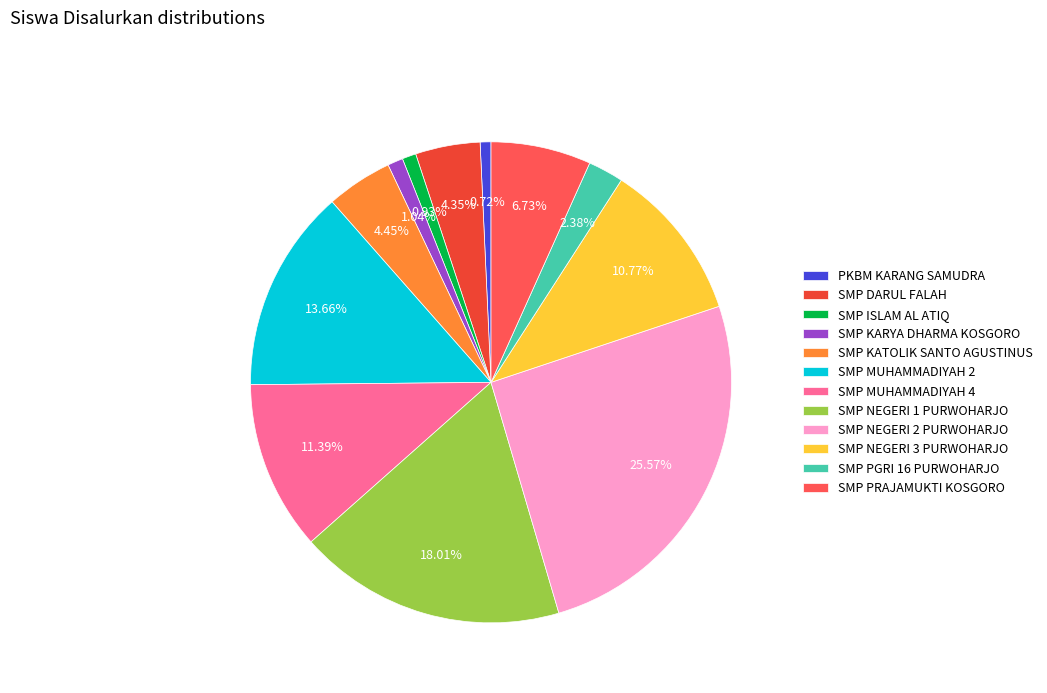

To the nearest percent, what is the difference between the largest and smallest slice percentages?

25%